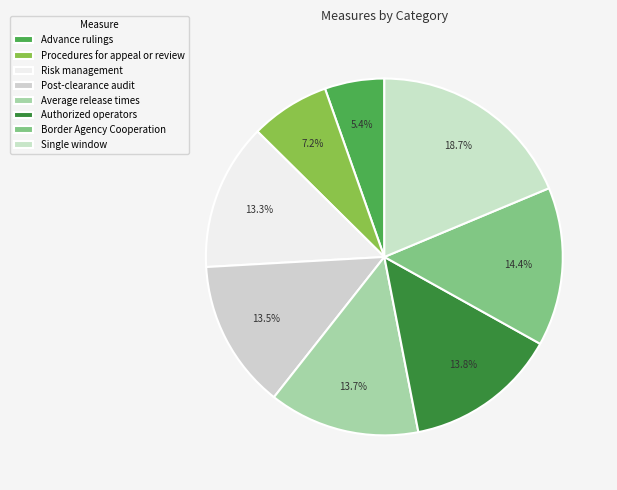

To the nearest percent, what percentage of the pie is Procedures for appeal or review?

7%